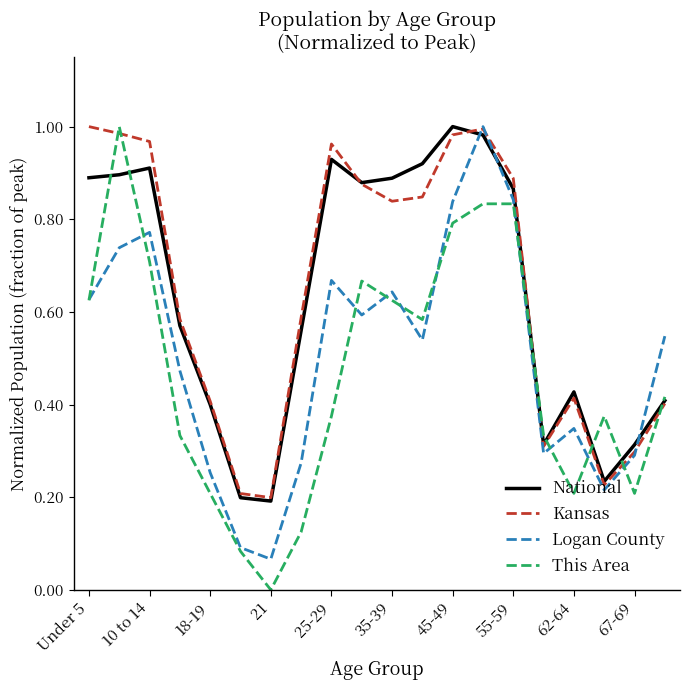

Which series has the widest spread of values?

This Area